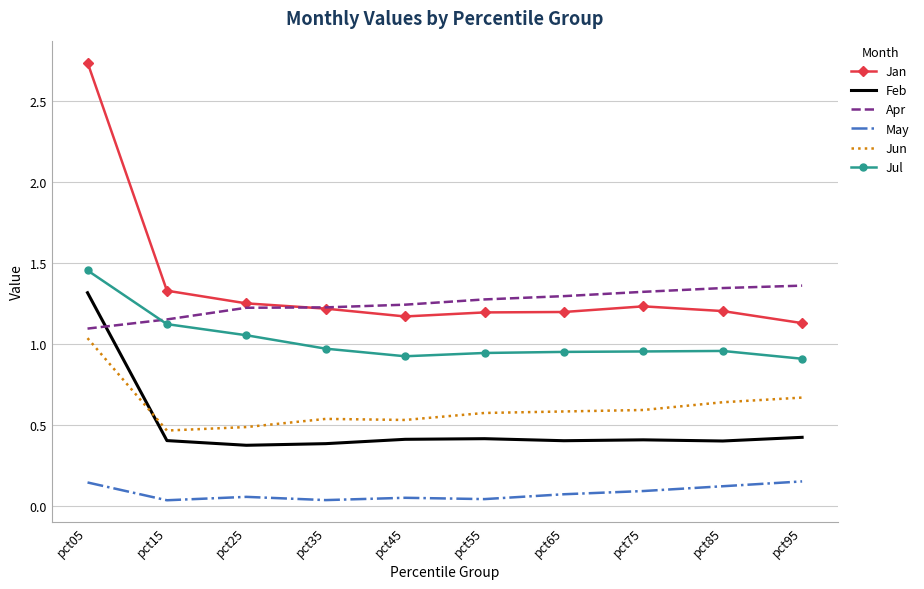

True or false: May and Jan cross at least once.

False